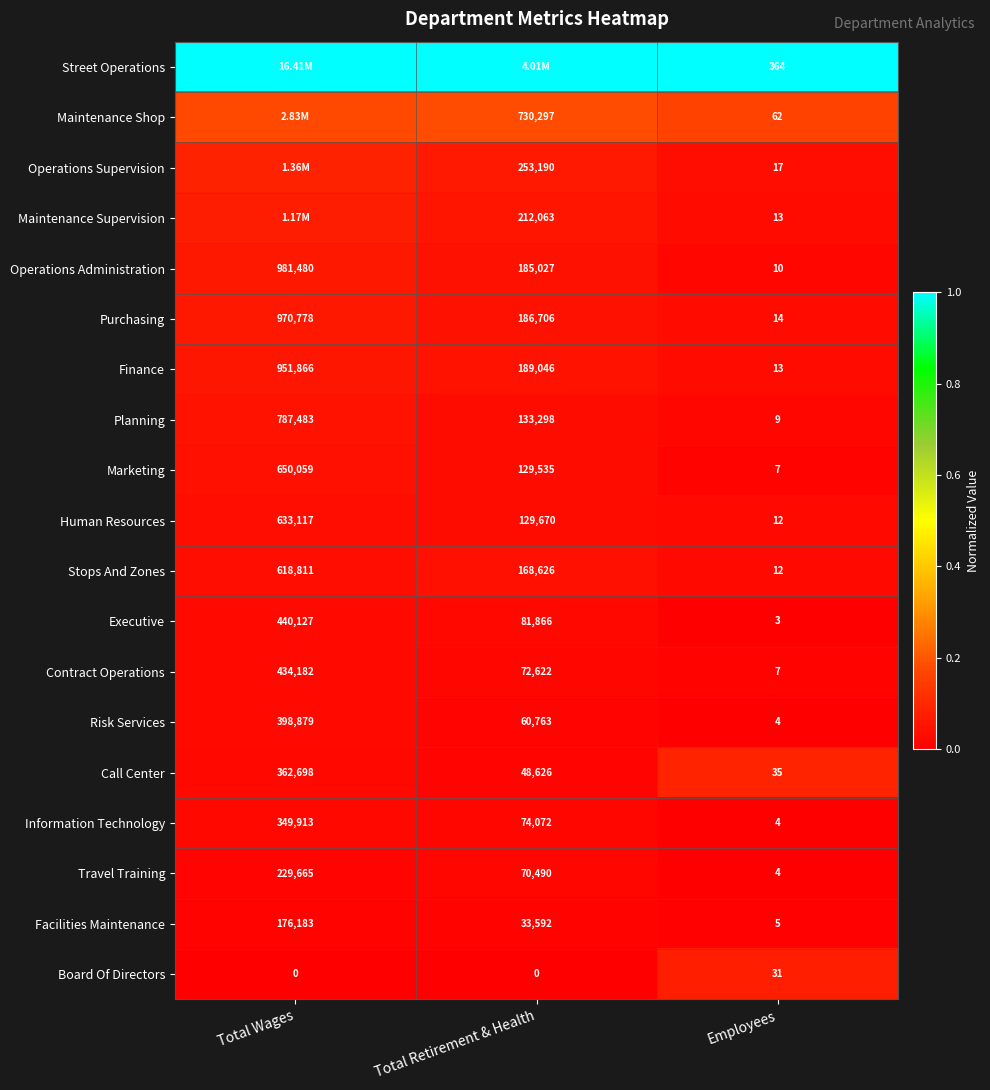

Rank the categories by Facilities Maintenance value from highest to lowest.

Total Wages, Total Retirement & Health, Employees